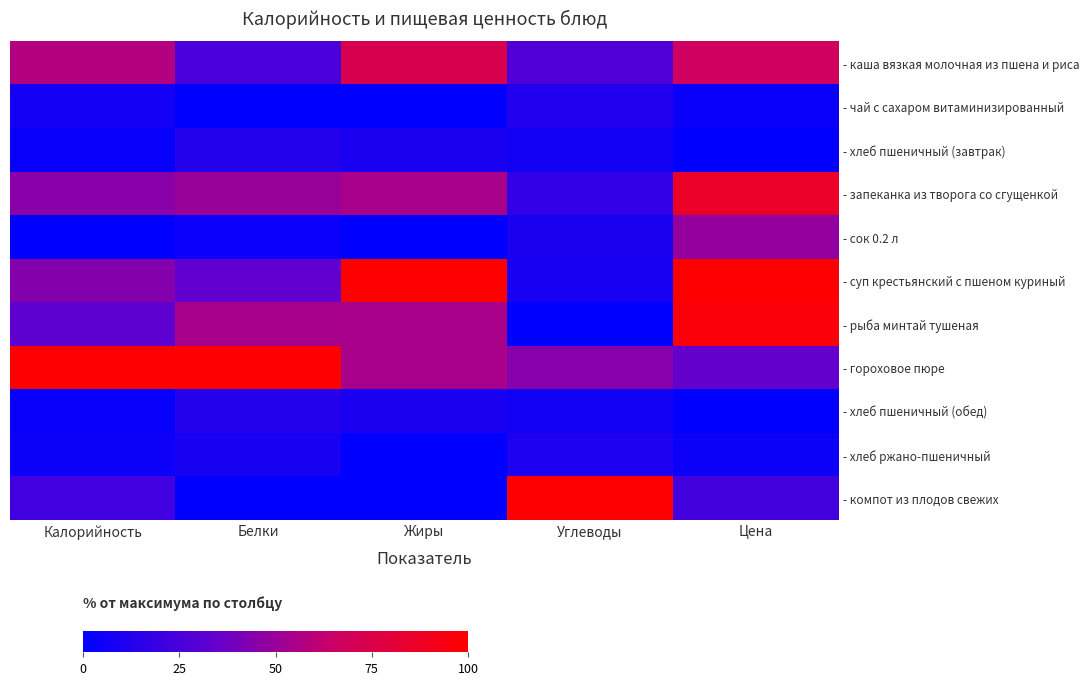

At which category is the sum across all series the highest?

Цена